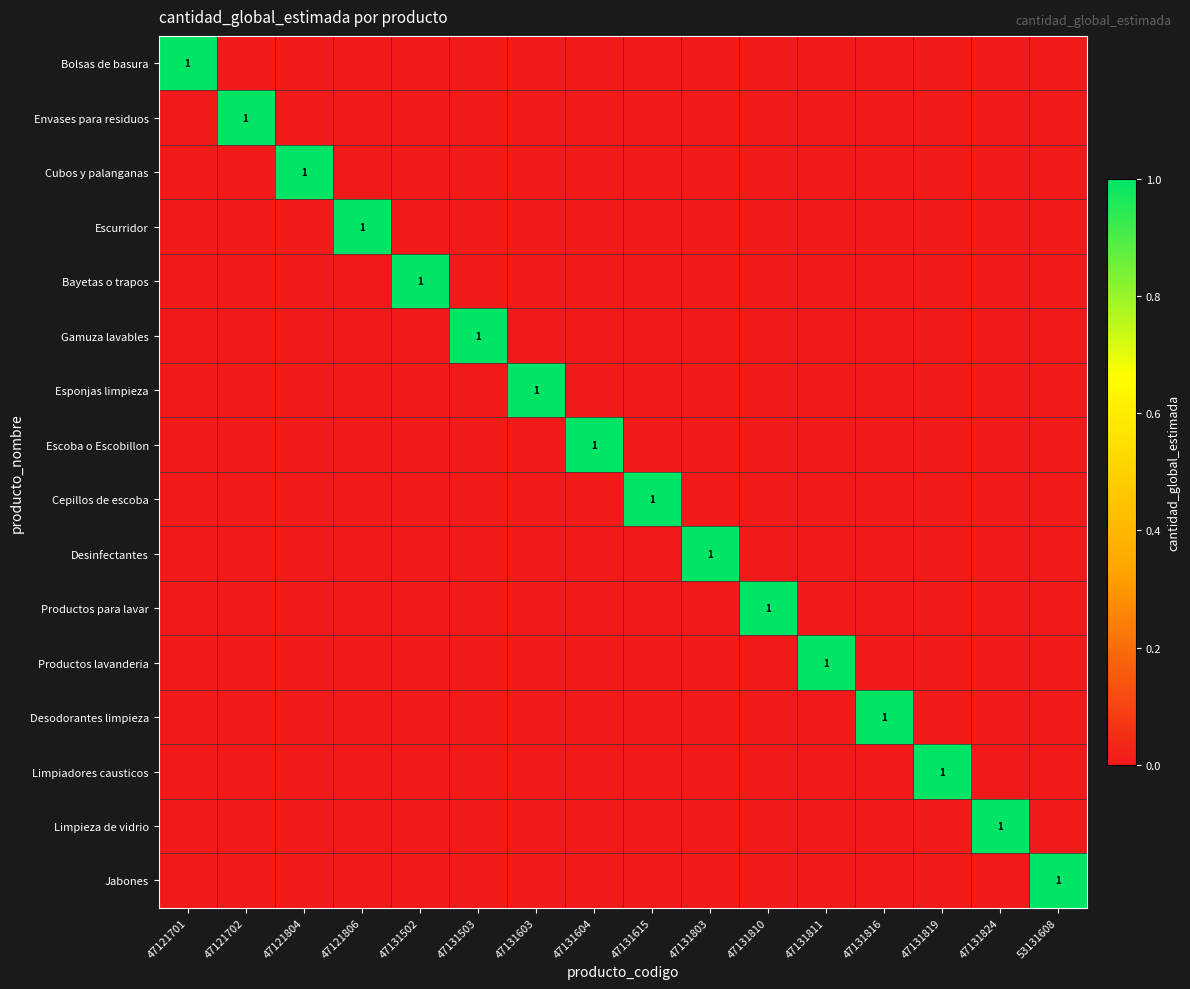

The value of Envases para residuos at 47131502 is 0. True or false?

True